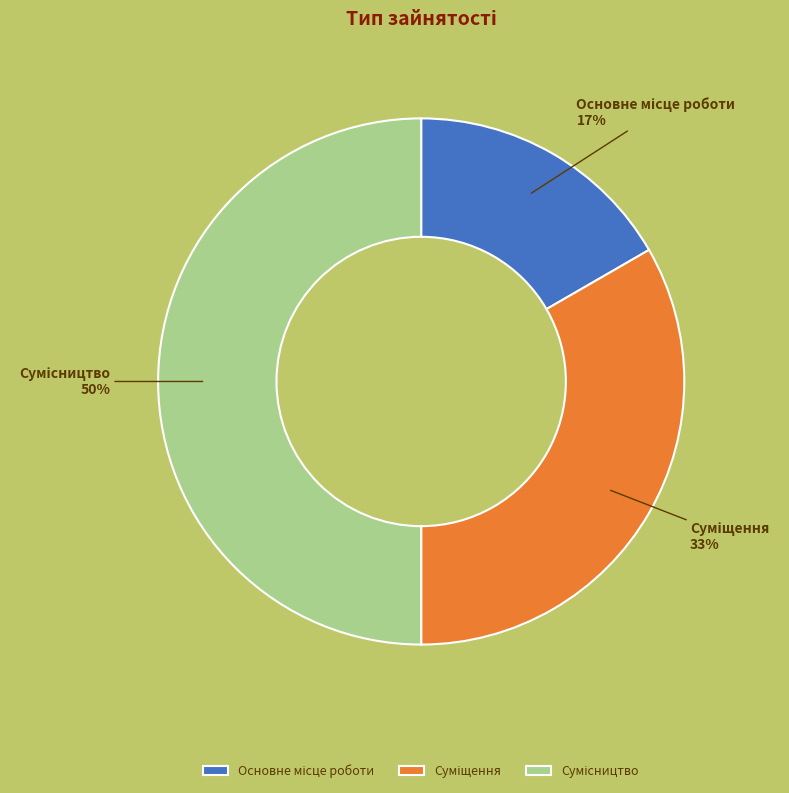

To the nearest percent, what is the difference between the largest and smallest slice percentages?

33%